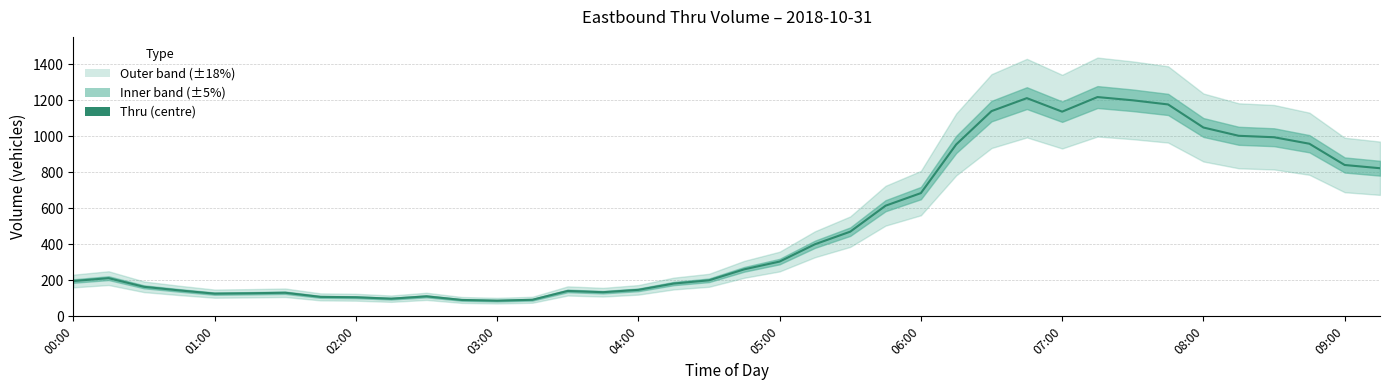

What is the sum of all values?

19027